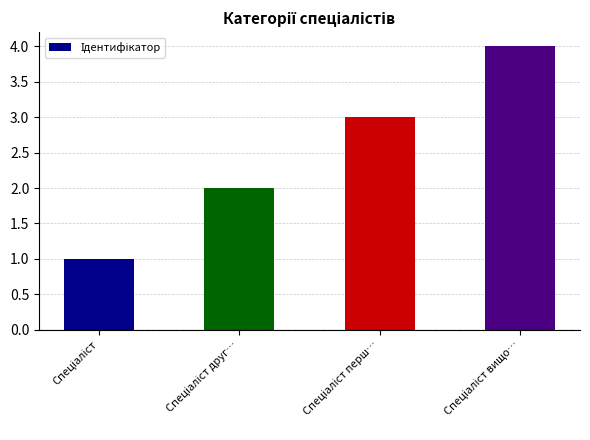

What is the sum of all values?

10